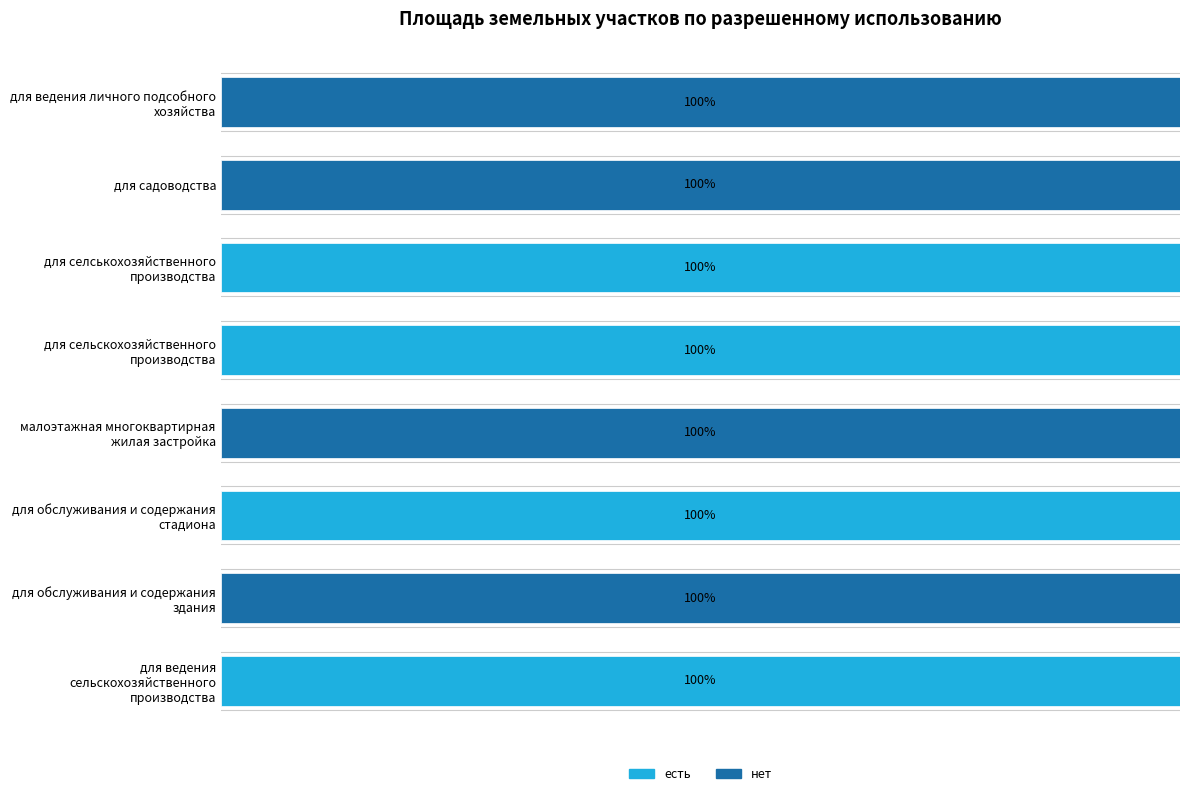

What is the difference between the maximum and minimum values in the нет series?

100